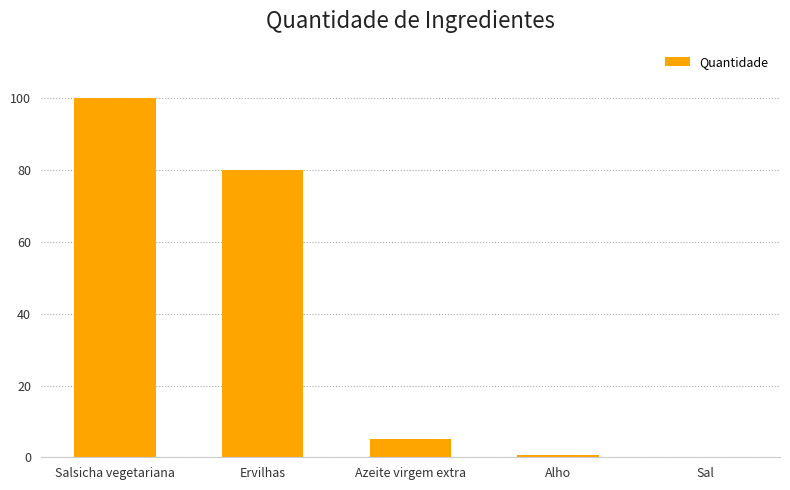

What is the sum of all values?

185.7